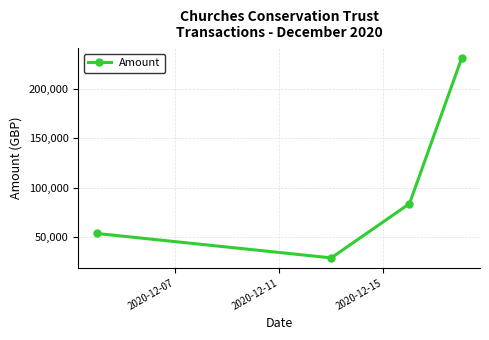

What is the value of the 1st point from the left?

53698.6